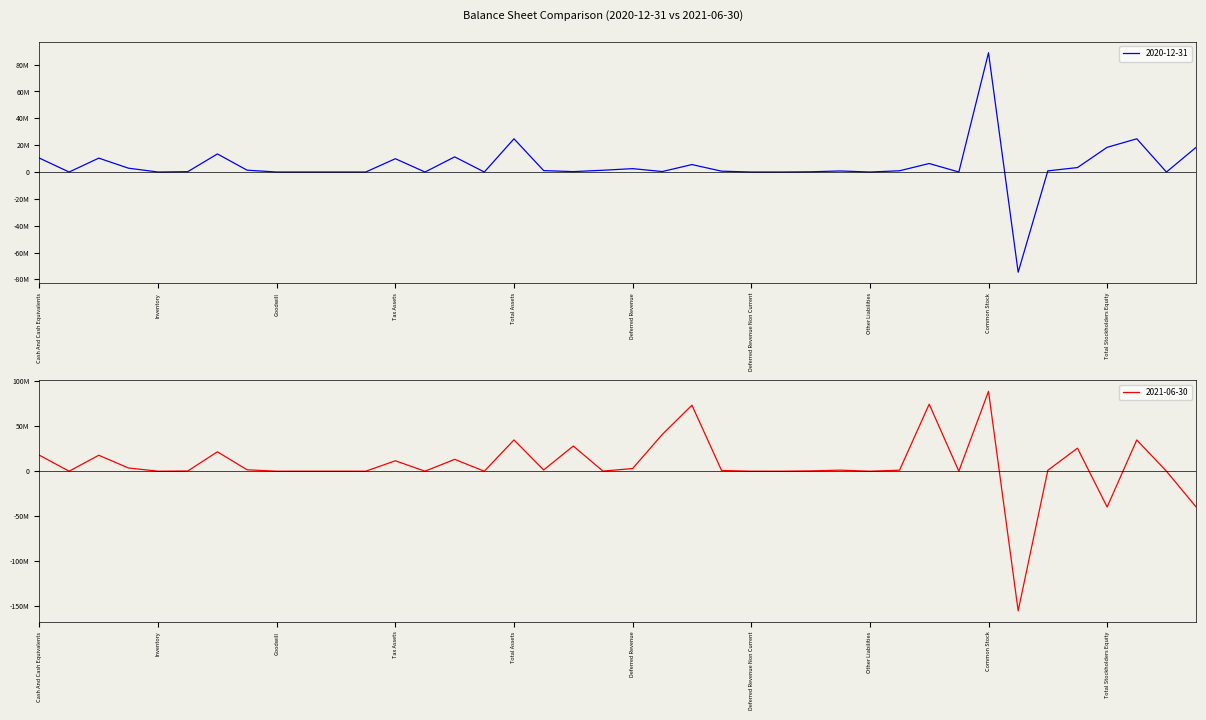

Which label corresponds to the smallest value in the chart?

Retained Earnings